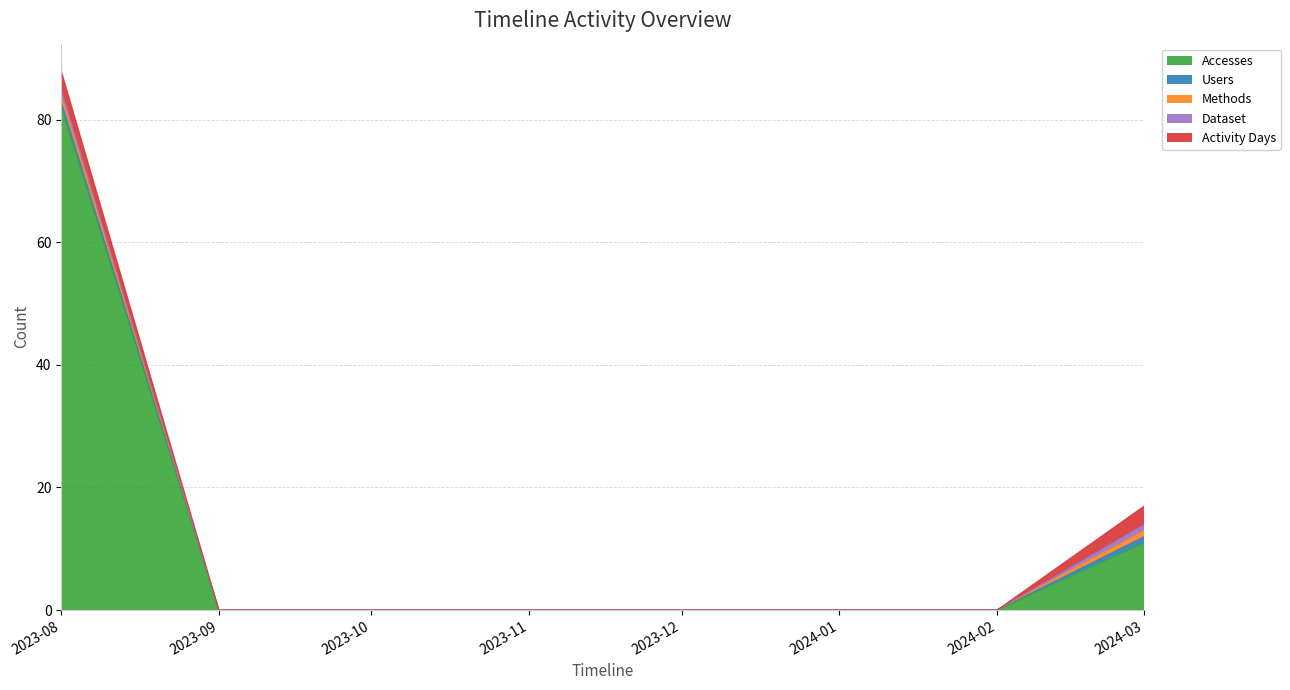

Reading right to left, what are all the values shown in this chart?

Accesses: 2024-03-01=11	2024-02-01=0	2024-01-01=0	2023-12-01=0	2023-11-01=0	2023-10-01=0	2023-09-01=0	2023-08-01=82
Users: 2024-03-01=1	2024-02-01=0	2024-01-01=0	2023-12-01=0	2023-11-01=0	2023-10-01=0	2023-09-01=0	2023-08-01=1
Methods: 2024-03-01=1	2024-02-01=0	2024-01-01=0	2023-12-01=0	2023-11-01=0	2023-10-01=0	2023-09-01=0	2023-08-01=1
Dataset: 2024-03-01=1	2024-02-01=0	2024-01-01=0	2023-12-01=0	2023-11-01=0	2023-10-01=0	2023-09-01=0	2023-08-01=1
Activity Days: 2024-03-01=3	2024-02-01=0	2024-01-01=0	2023-12-01=0	2023-11-01=0	2023-10-01=0	2023-09-01=0	2023-08-01=3